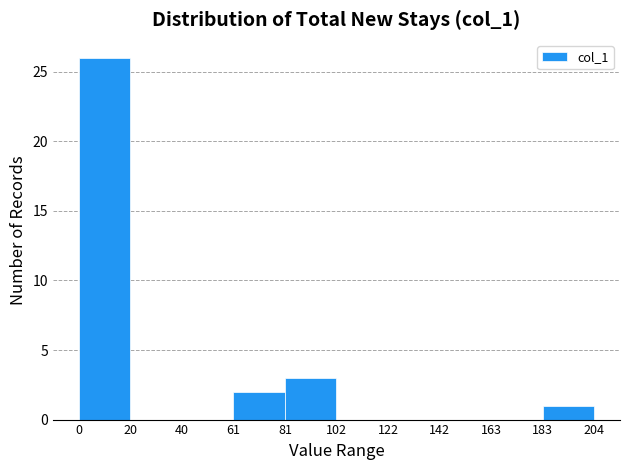

Reading left to right, list every bar in this chart as the range it spans on the x-axis followed by its height. The values are not printed on the chart, so give them approximately, as read against the axis.

0 to 20: 26
20 to 40: 0
40 to 61: 0
61 to 81: 2
81 to 102: 3
102 to 122: 0
122 to 142: 0
142 to 163: 0
163 to 183: 0
183 to 204: 1